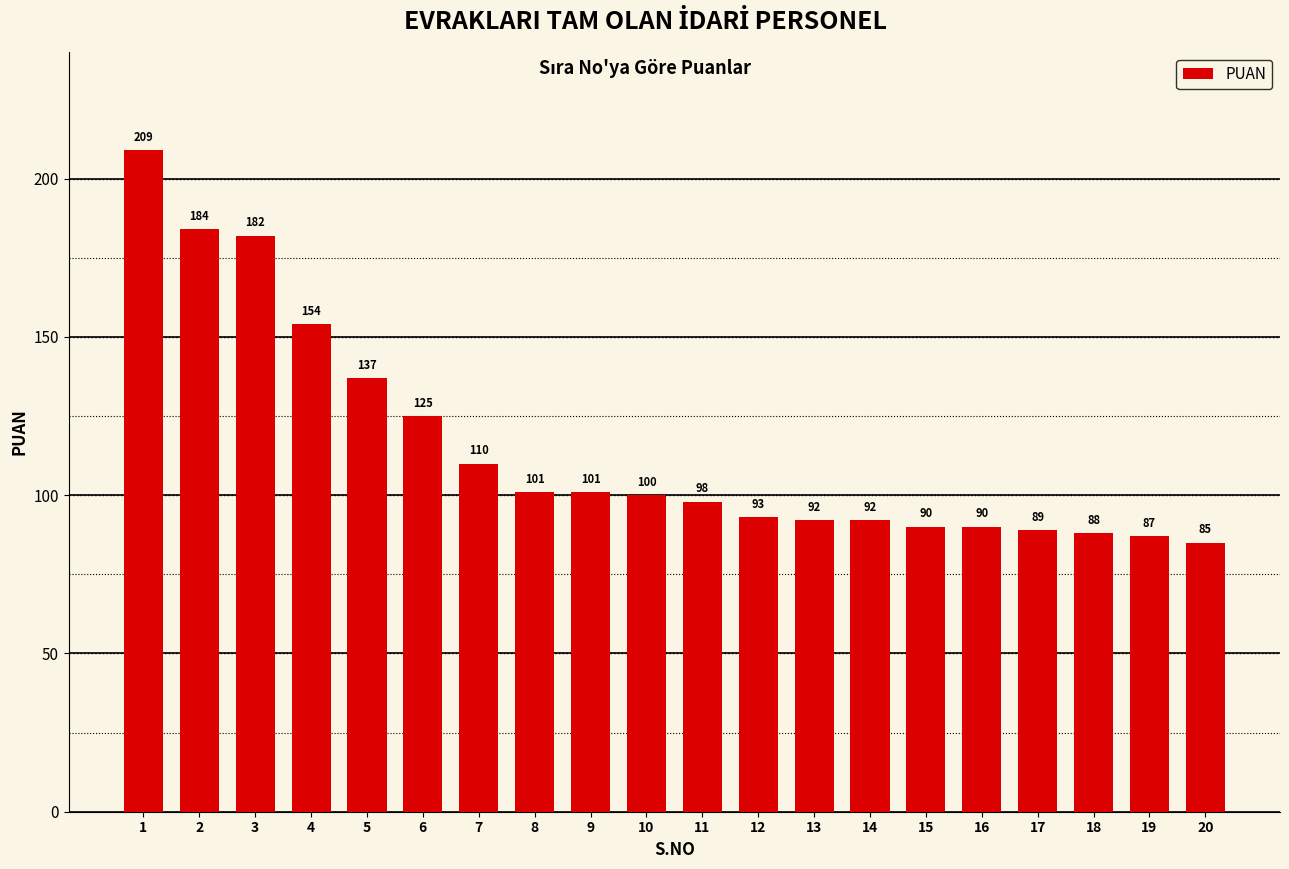

Read the value at 15.

90